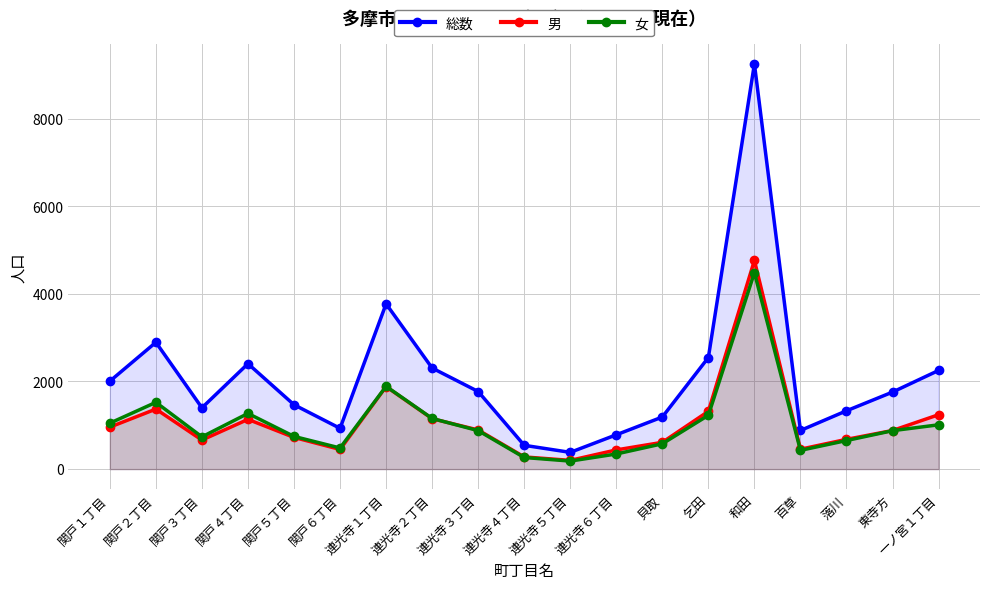

Reading left to right, list all the values displayed in this chart.

総数: 2007	2894	1399	2406	1469	931	3772	2307	1771	543	382	783	1189	2547	9250	882	1331	1758	2252
男: 958	1370	663	1135	723	449	1883	1151	893	278	199	438	611	1319	4764	454	679	881	1241
女: 1049	1524	736	1271	746	482	1889	1156	878	265	183	345	578	1228	4486	428	652	877	1011